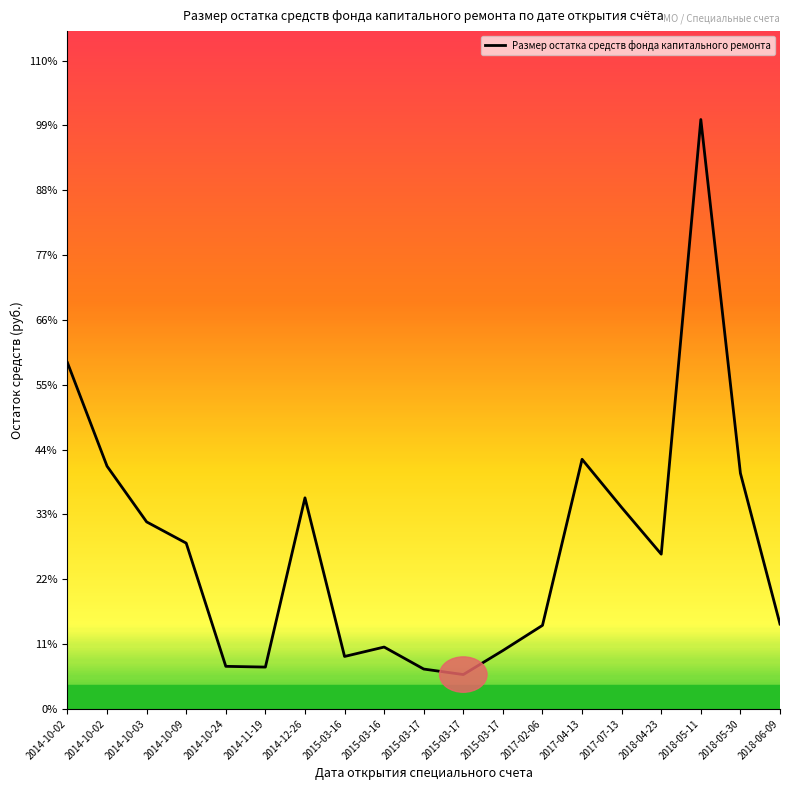

Does the chart display data point markers on the line(s)?

No